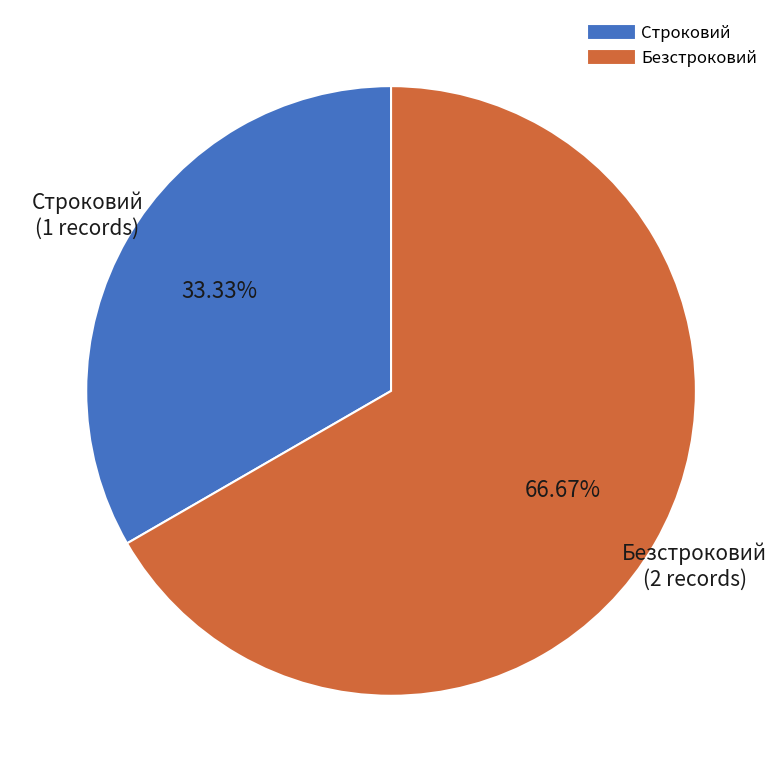

Is it true that Строковий is 33% of the pie?

True